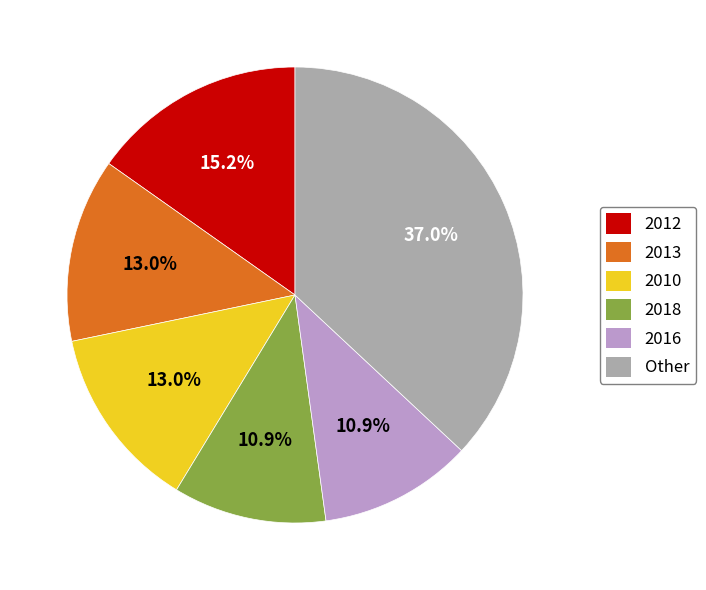

To the nearest percent, what portion does 2016 represent?

11%